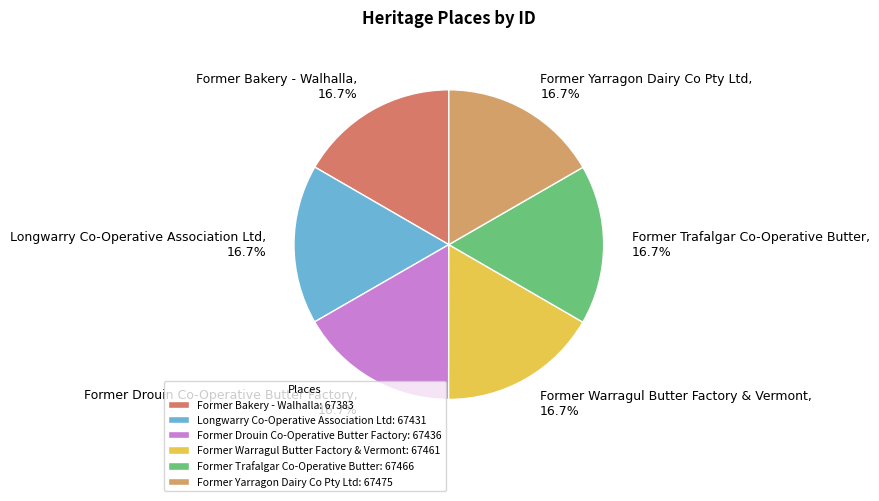

What is the ratio of the value at Former Yarragon Dairy Co Pty Ltd to the value at Former Trafalgar Co-Operative Butter?

1.0